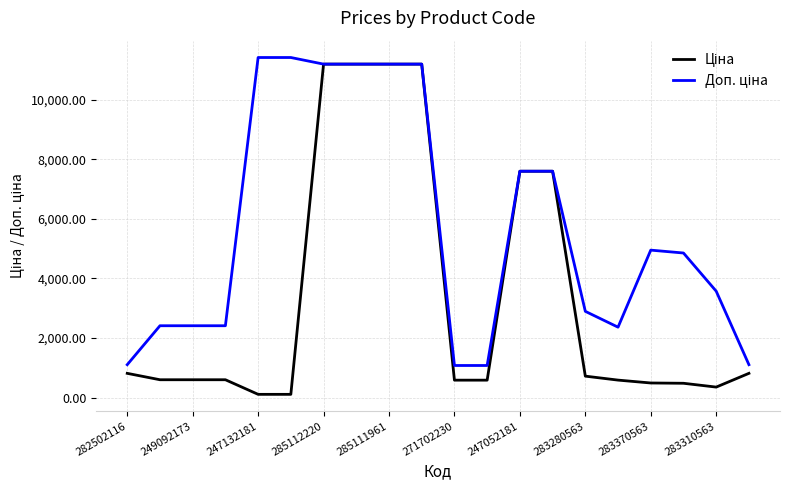

Does the chart have visible grid lines?

Yes